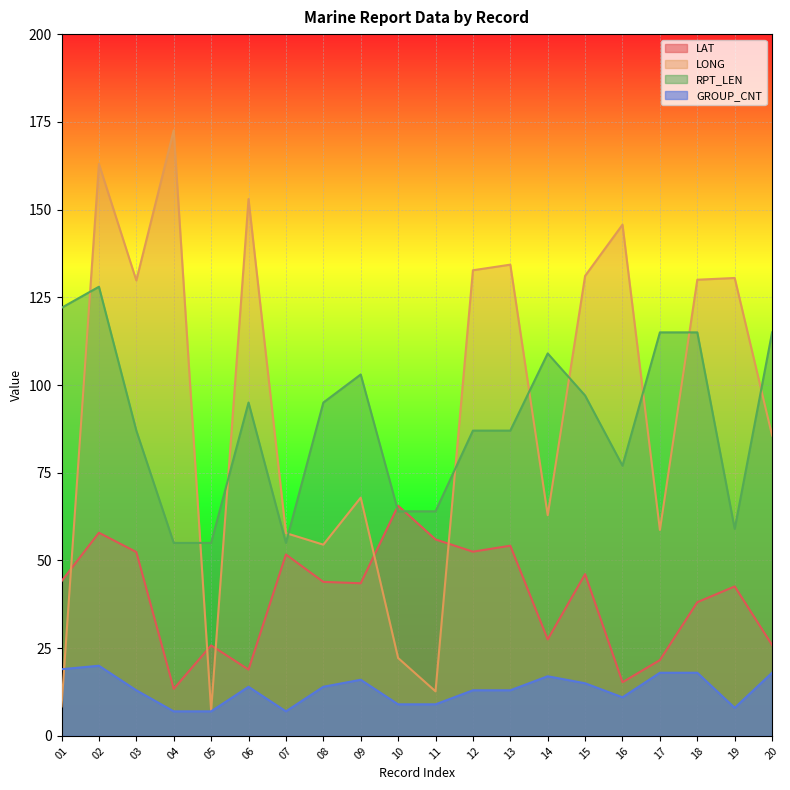

The value of GROUP_CNT at 15 is 15.0. True or false?

True